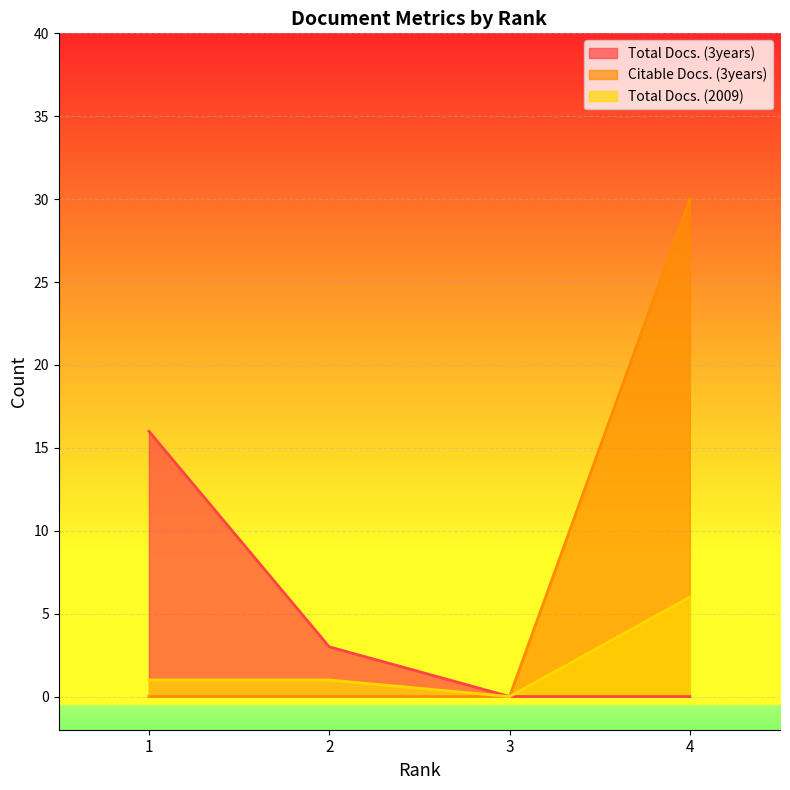

Reading left to right, what are all the values shown in this chart?

Total Docs. (3years): 16	3	0	0
Citable Docs. (3years): 0	0	0	30
Total Docs. (2009): 1	1	0	6